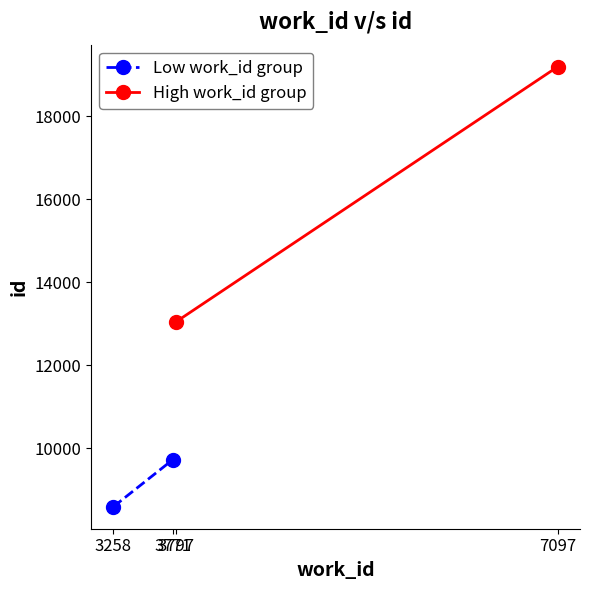

Reading left to right, transcribe all the data shown in this chart.

Low work_id group: 8587.0	9720.0
High work_id group: 13038.7	19191.0